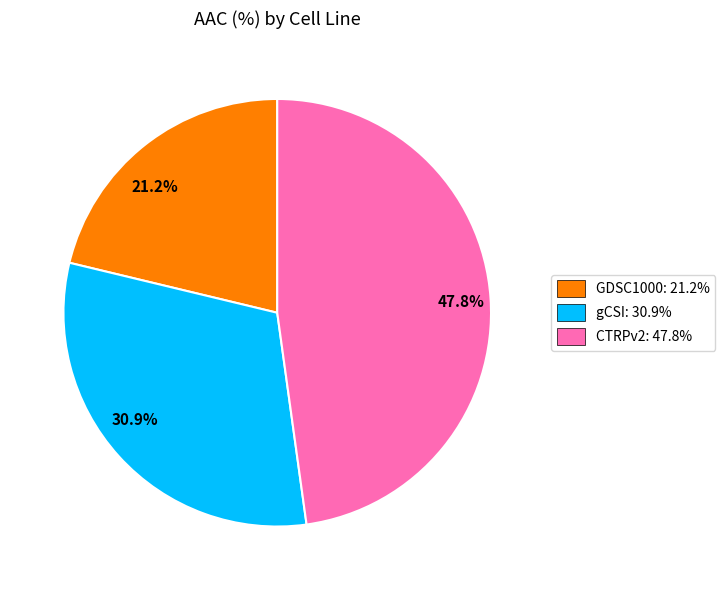

To the nearest percent, what is the difference between the GDSC1000 and gCSI slice percentages?

10%